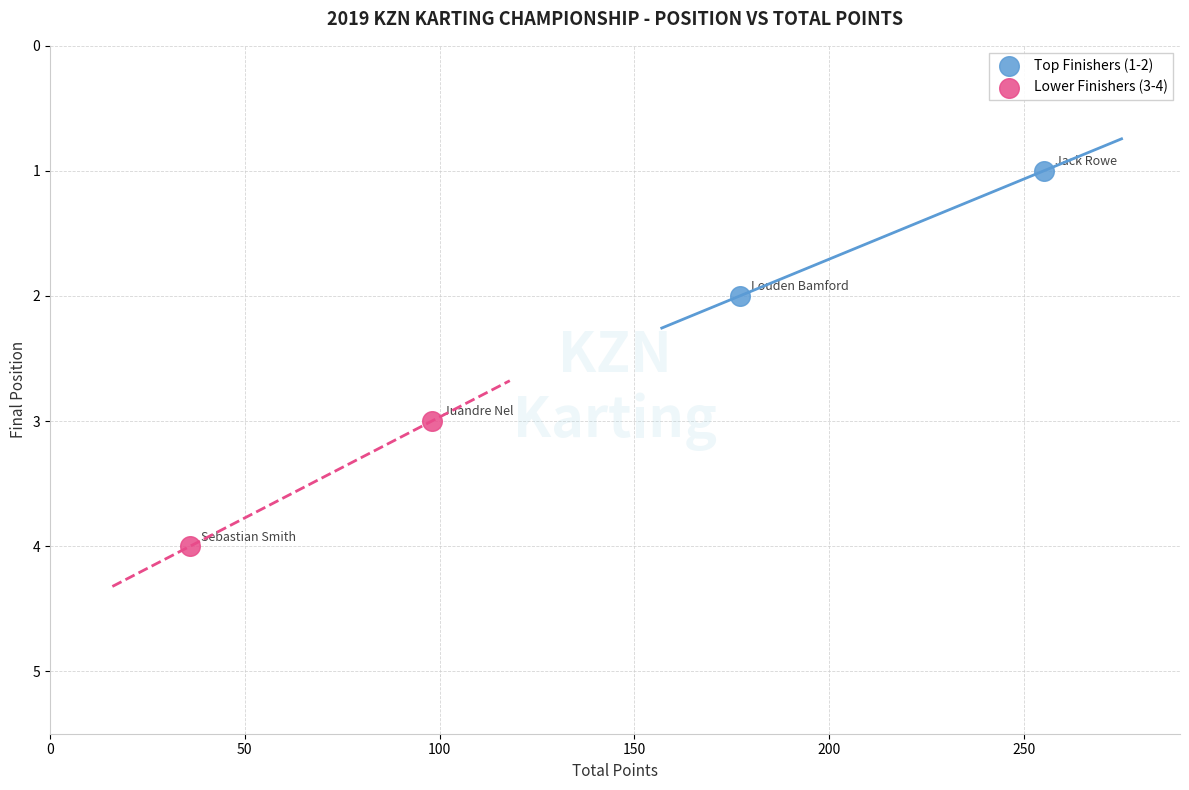

What are all the series names shown in the legend?

Top Finishers (1-2), Lower Finishers (3-4)